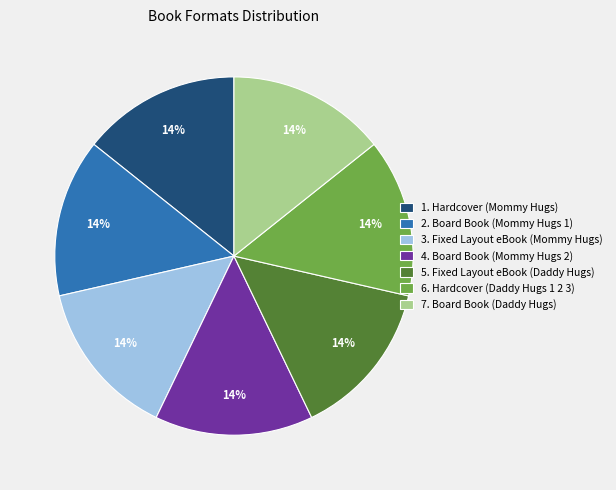

Does 7. Board Book (Daddy Hugs) account for over 50% of the chart?

No